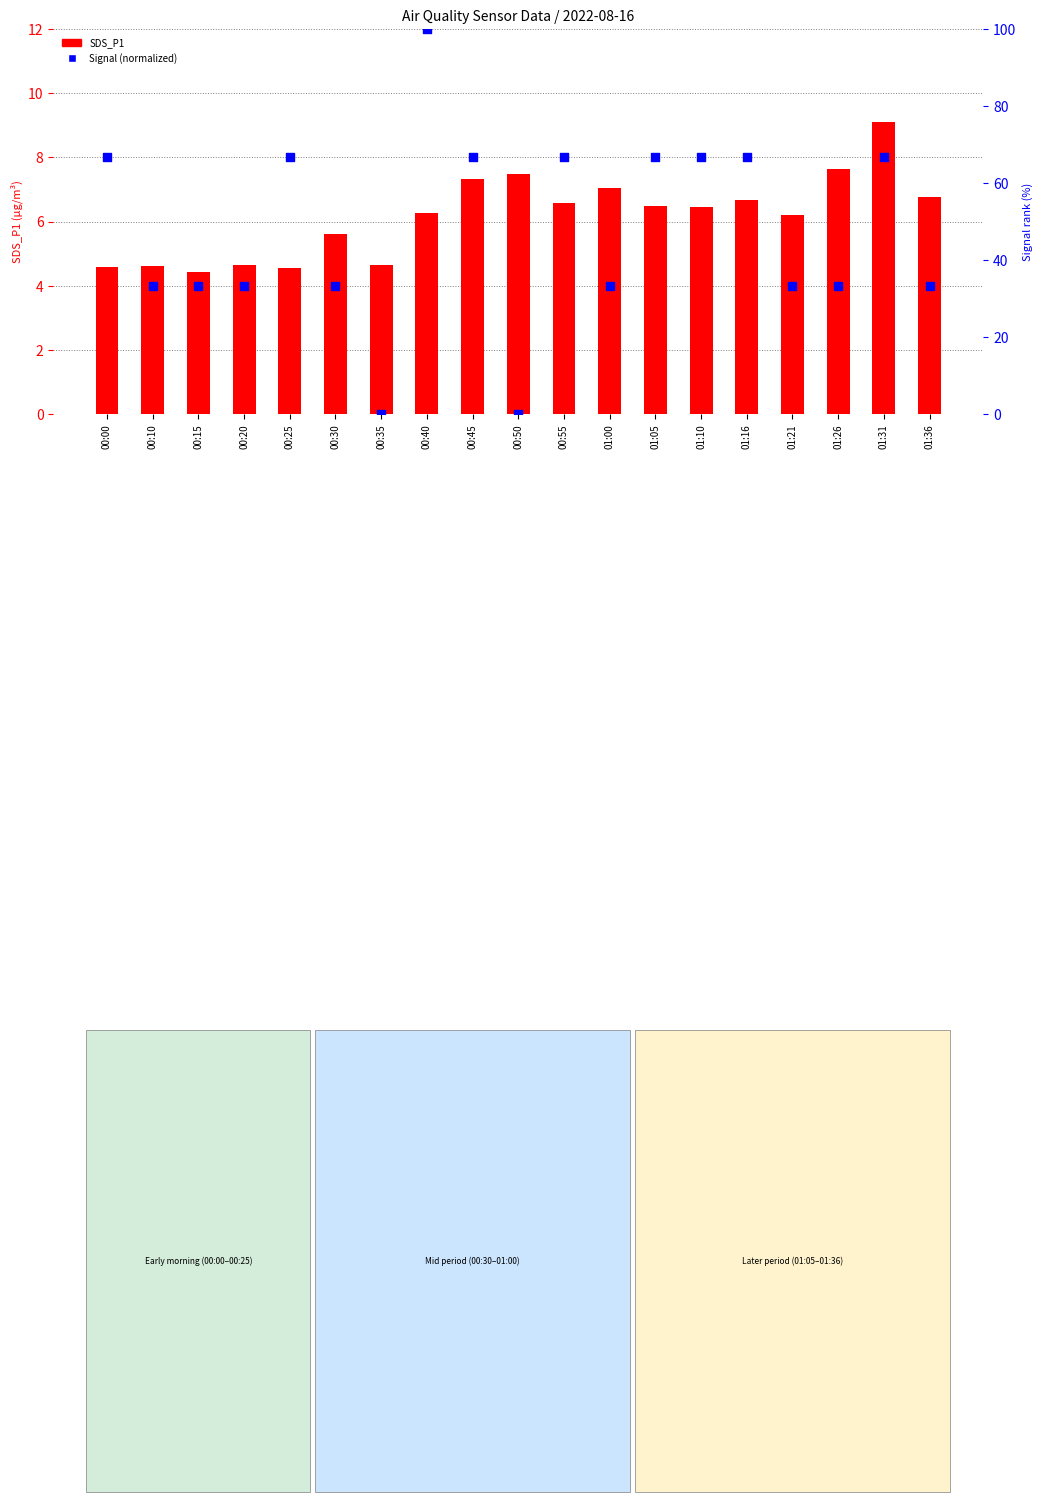

What is the total value across all series at 01:16?

73.3